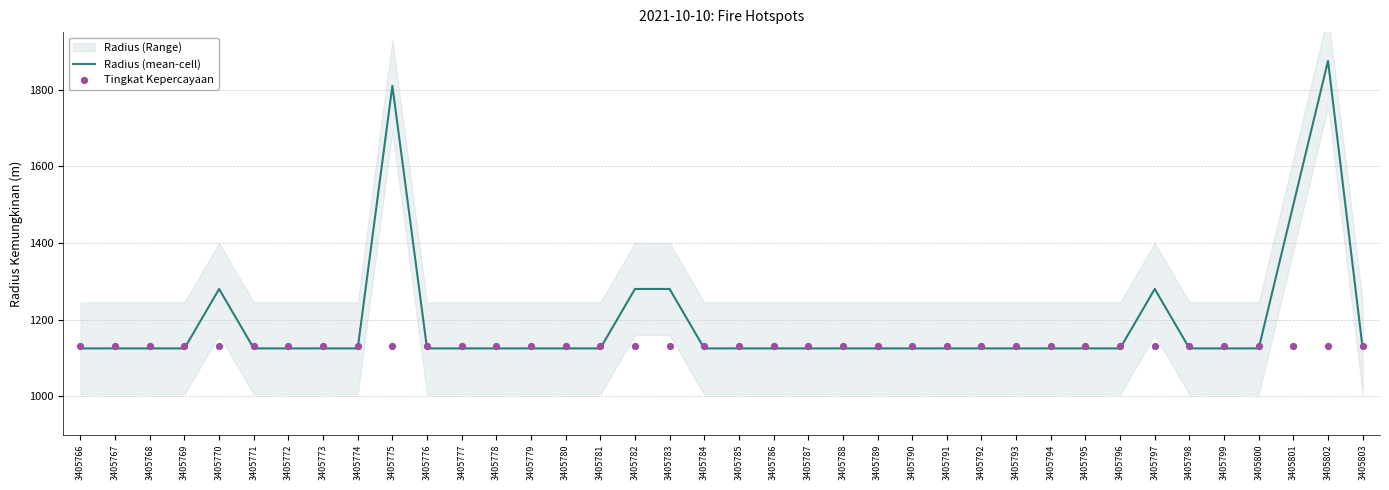

Is the value of Radius (mean-cell) at 3405789 greater than the value of Tingkat Kepercayaan at 3405797?

No